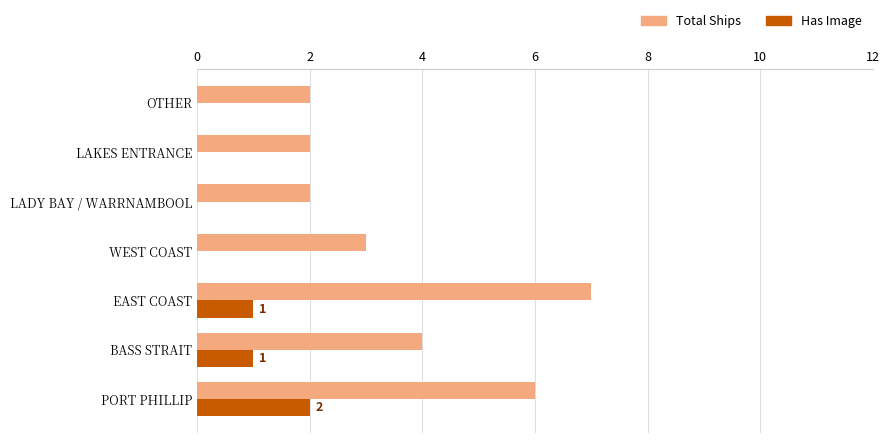

Which series has the largest range (max minus min)?

Total Ships